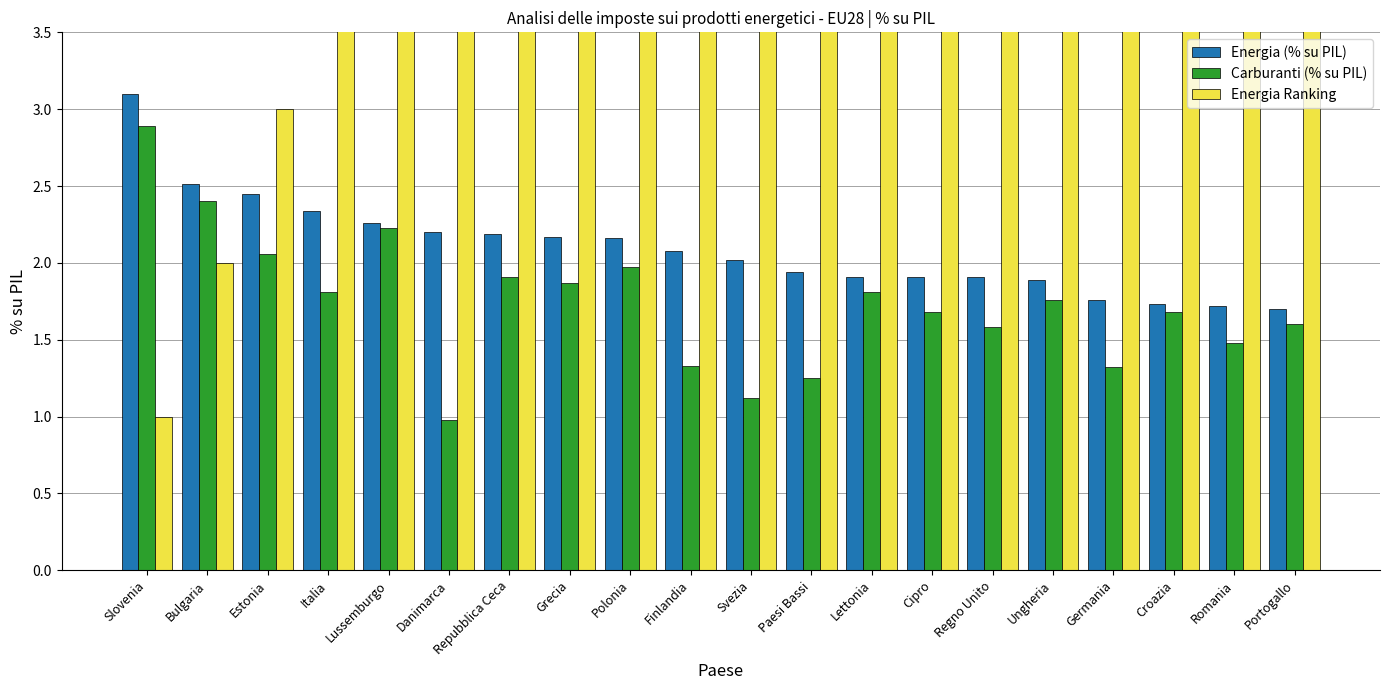

The value of Carburanti (% su PIL) at Repubblica Ceca is 0.7. True or false?

False